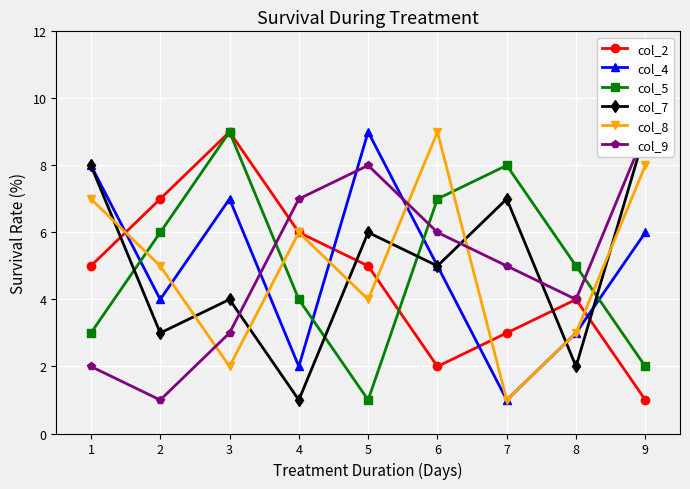

Which series has the widest spread of values?

col_2